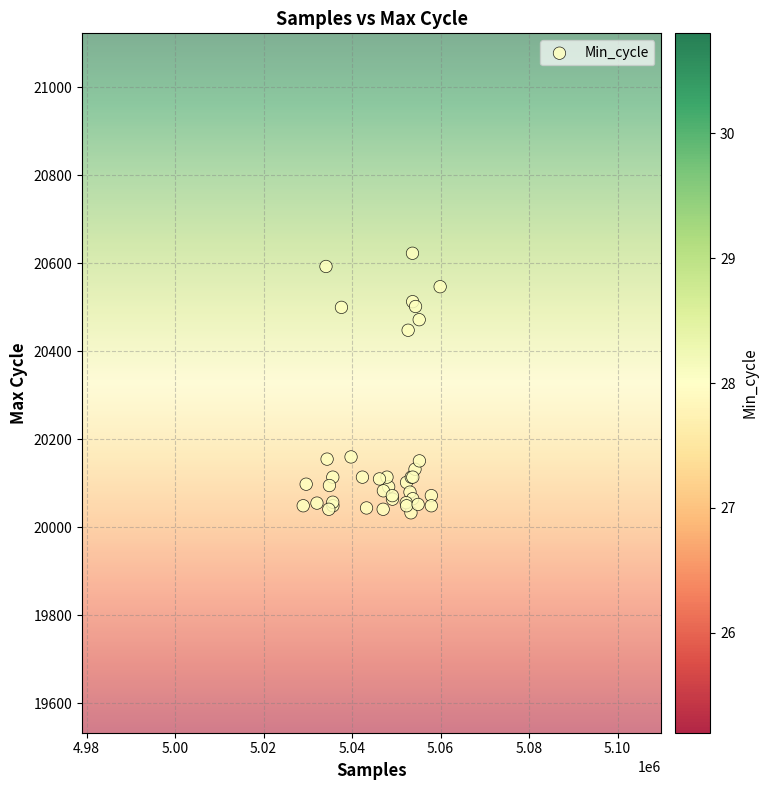

What Y value in the scatter plot is closest to 20328?

20448